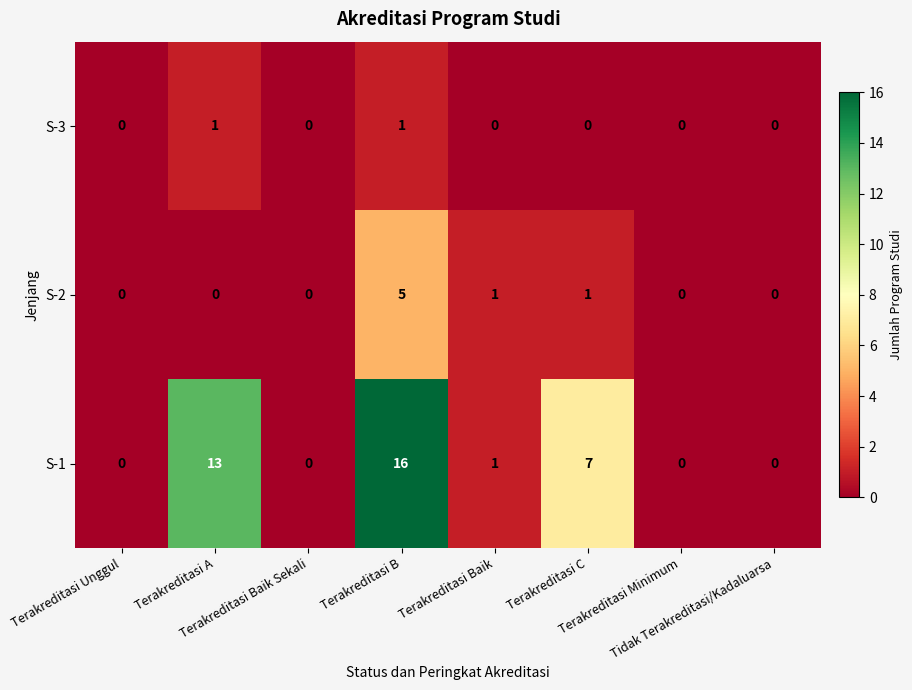

Which series has the largest total across all categories?

S-1